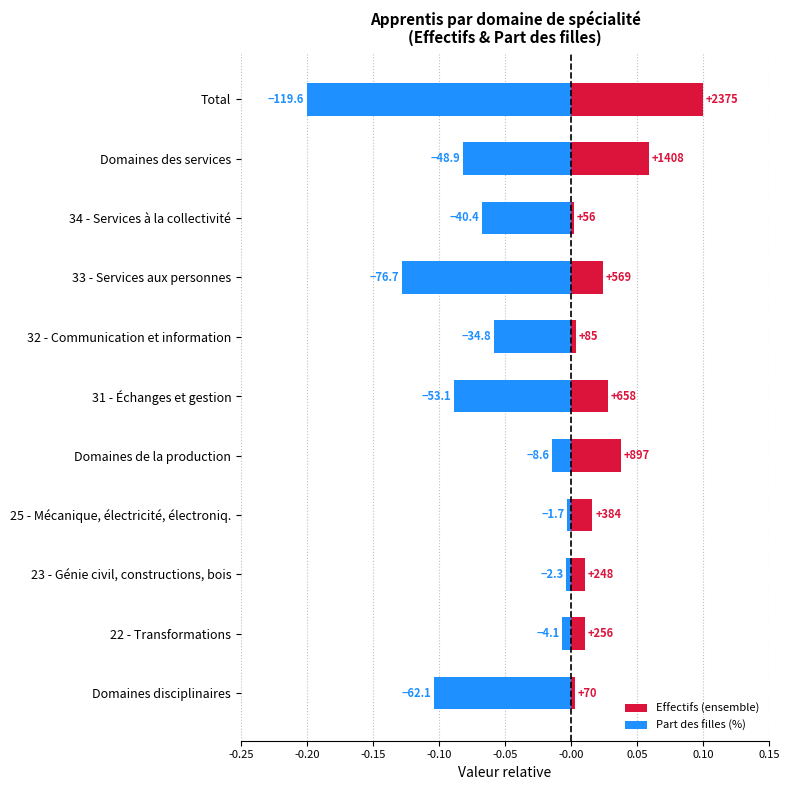

How many data points does each series have?

11